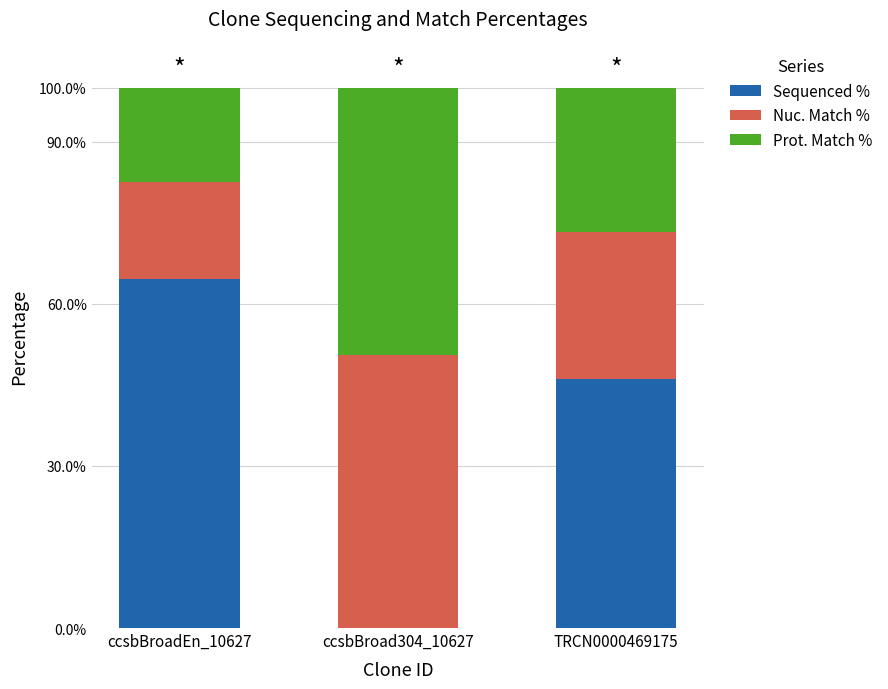

What are all the series names shown in the legend?

Sequenced %, Nuc. Match %, Prot. Match %